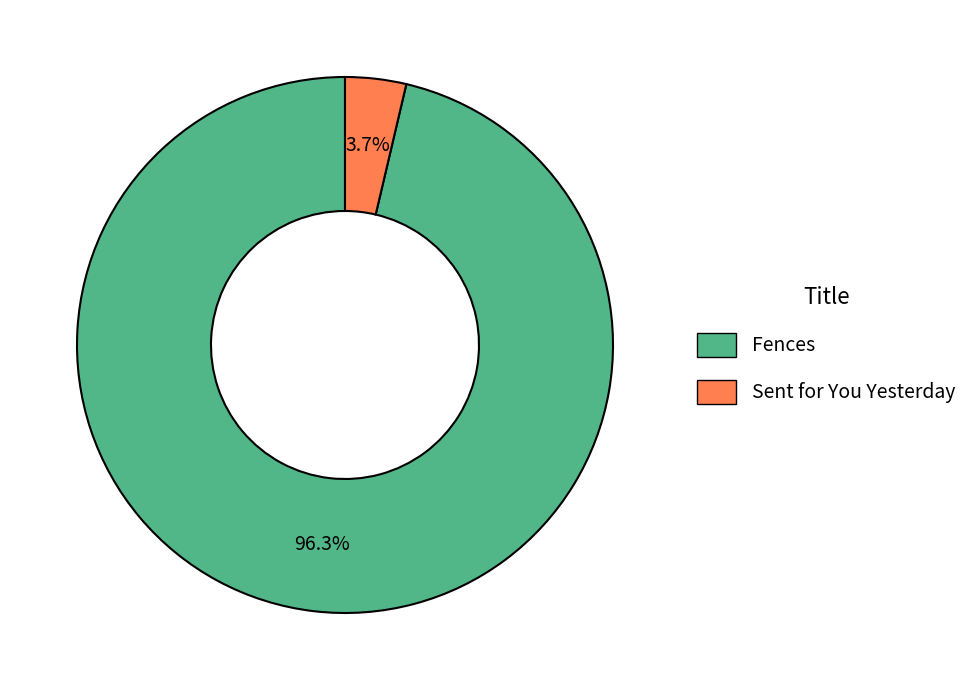

What is the largest slice in the pie chart?

Fences